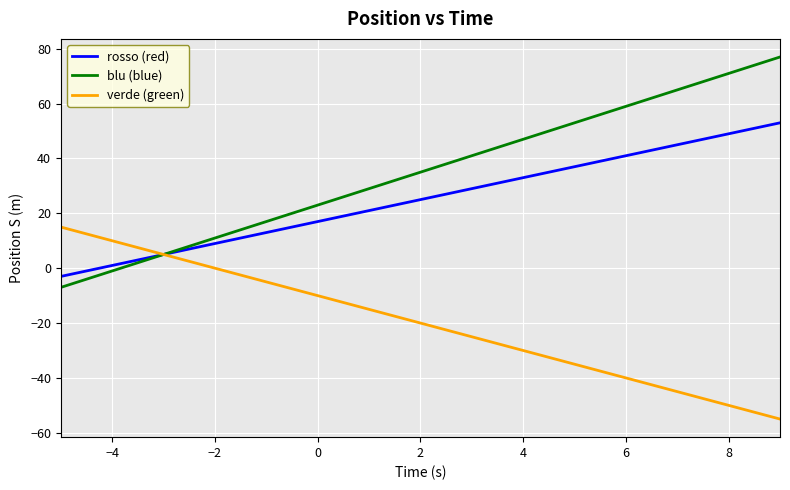

Rank the series by their maximum value, from highest to lowest.

blu (blue), rosso (red), verde (green)